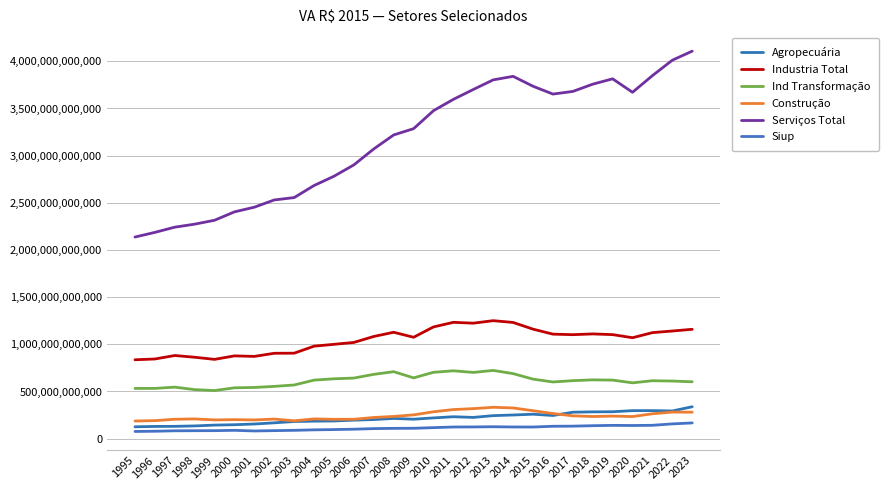

Does the chart display data point markers on the line(s)?

No